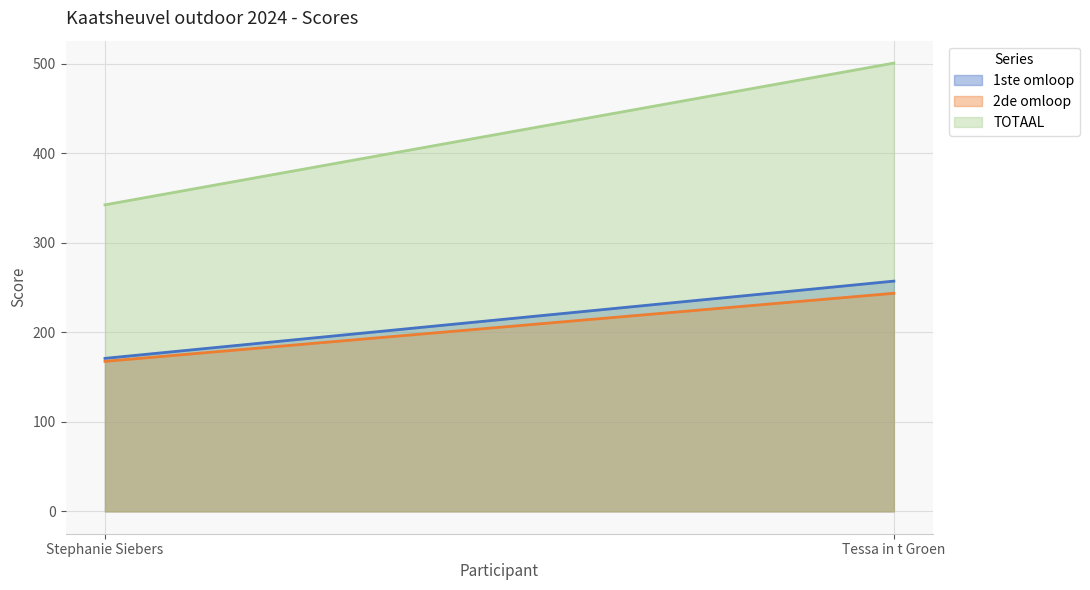

What is the value of the 2de omloop point at the 2nd from the left?

243.6